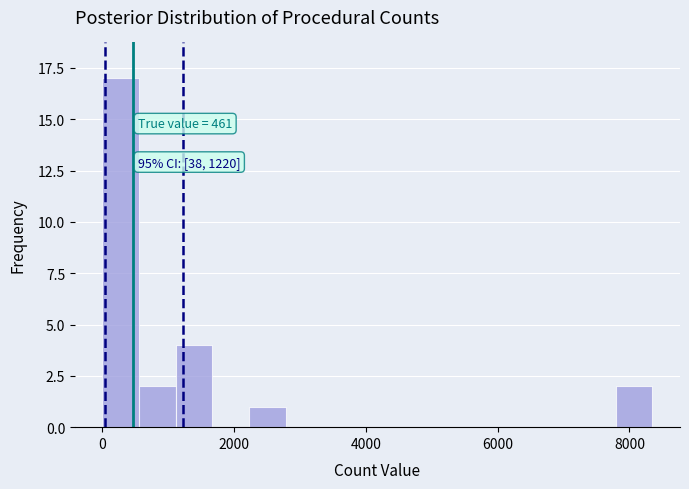

Around what value on the x-axis is the tallest bar? Give the approximate position of its centre, as read against the axis.

200